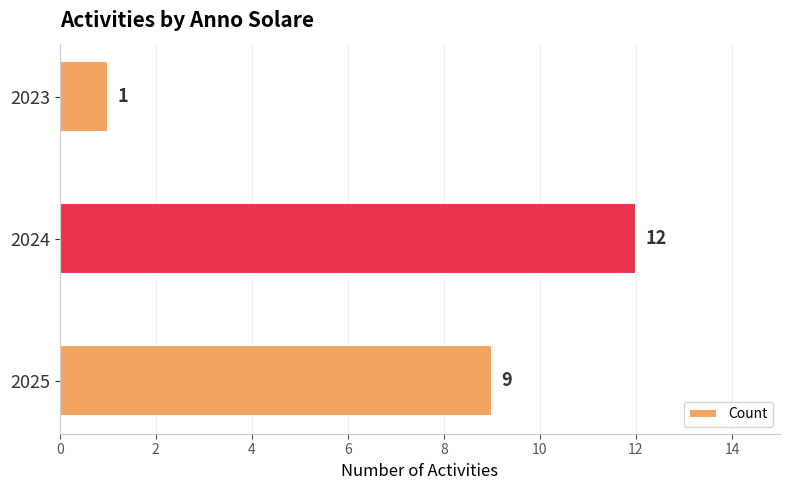

How many values are between 1 and 12?

3